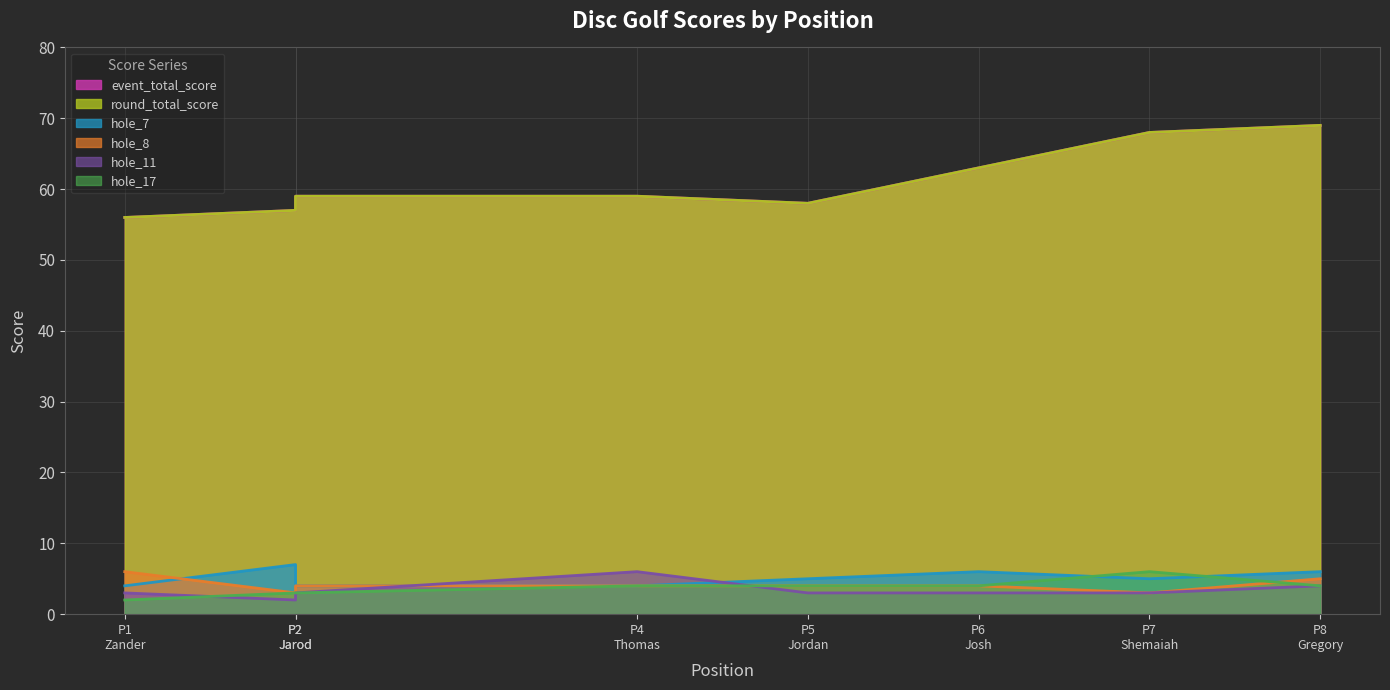

True or false: hole_8 has more than 2 points higher than both neighbors.

False